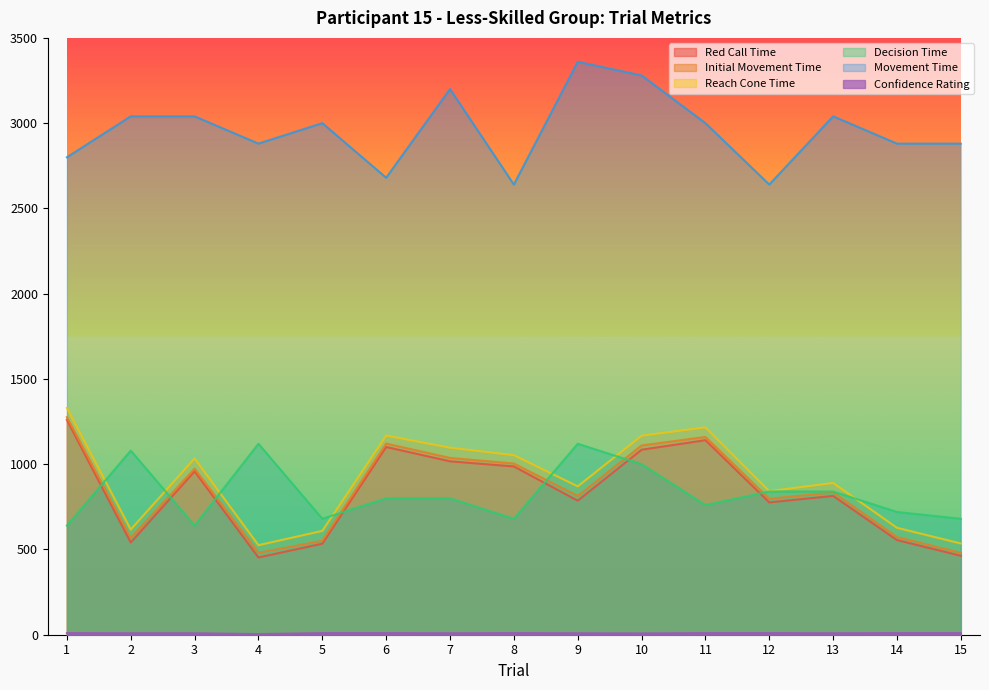

List the labels in order of Red Call Time value, smallest first.

4, 15, 5, 2, 14, 12, 9, 13, 3, 8, 7, 10, 6, 11, 1